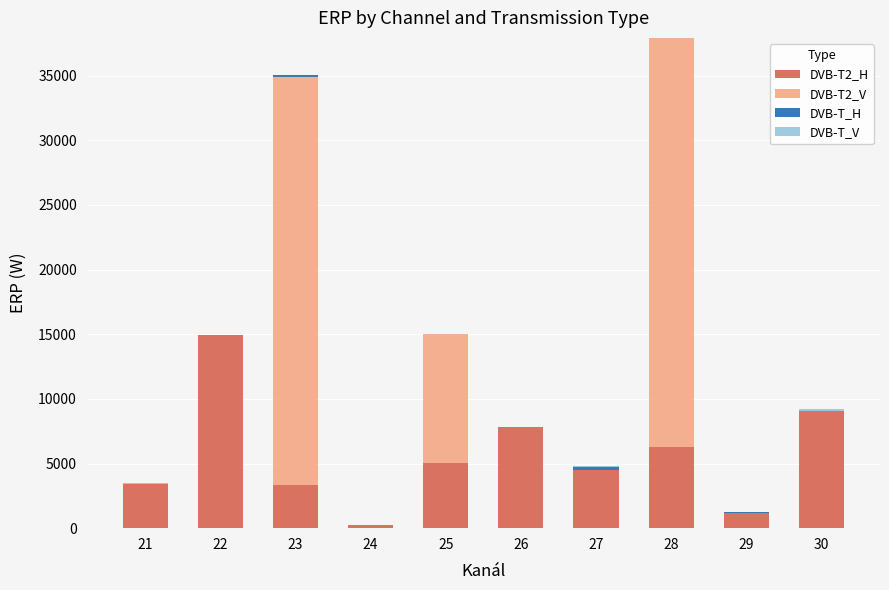

How many series are shown in this chart?

4